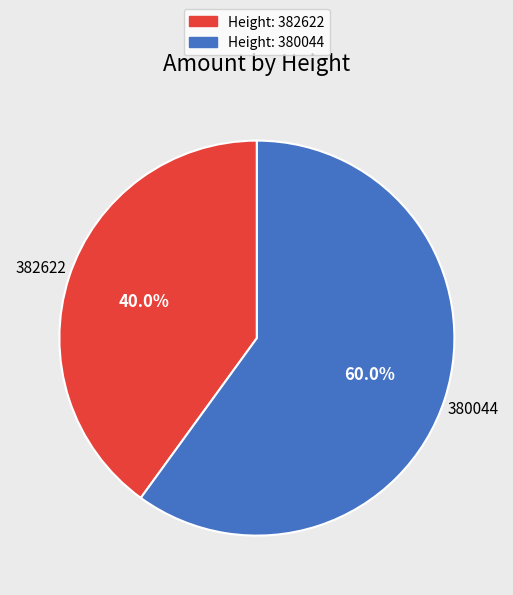

Does any single category account for the majority?

Yes